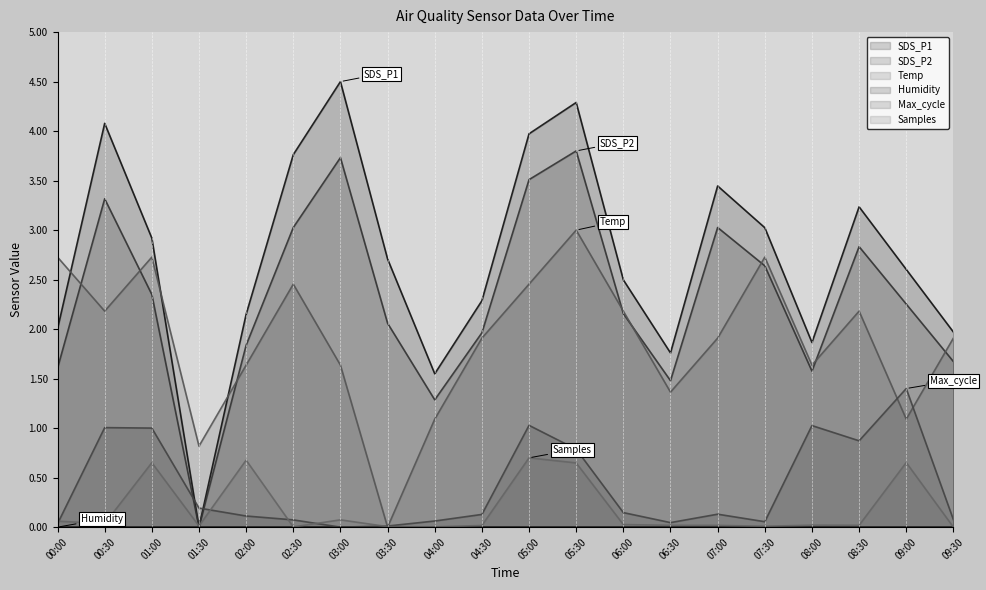

Is the value of Samples at 06:30 greater than the value of Temp at 03:00?

No